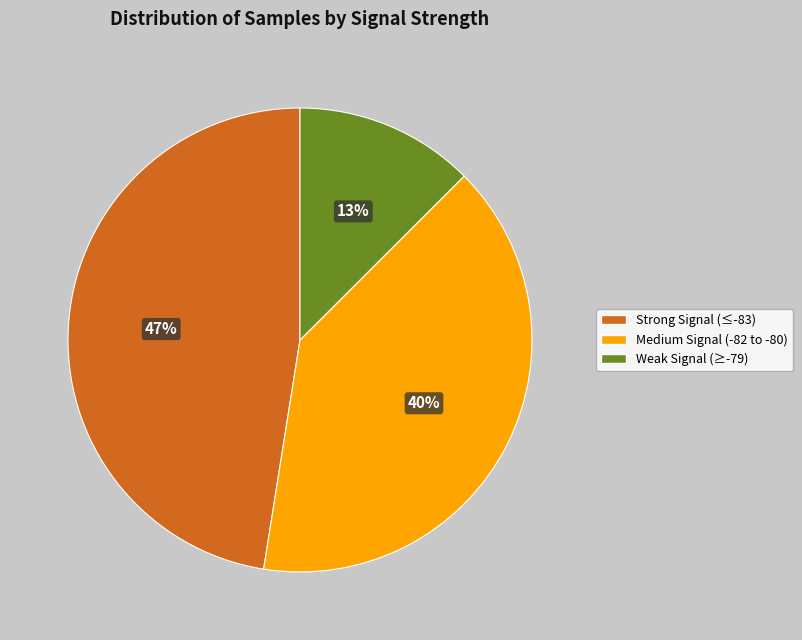

Which category has the smallest portion of the pie?

Weak Signal (≥-79)